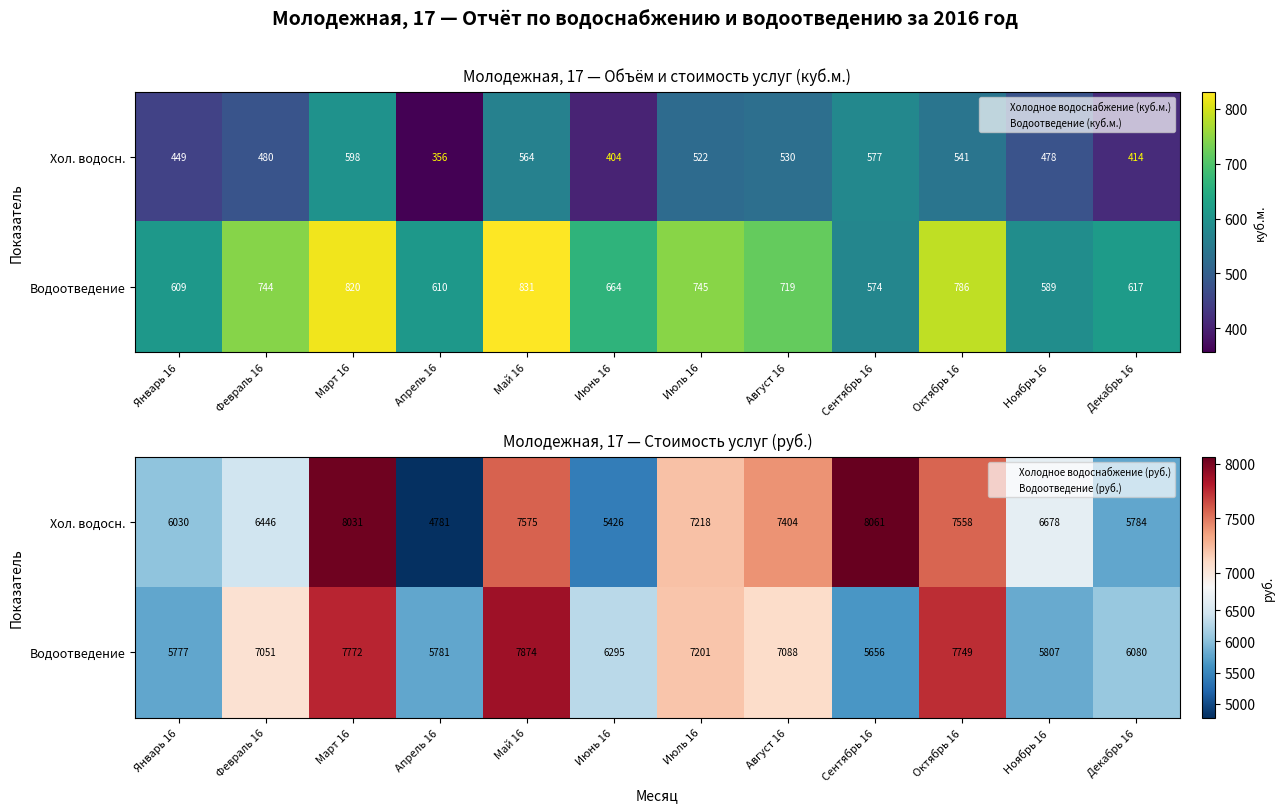

At which category does the chart reach its peak across all series?

Сентябрь 16